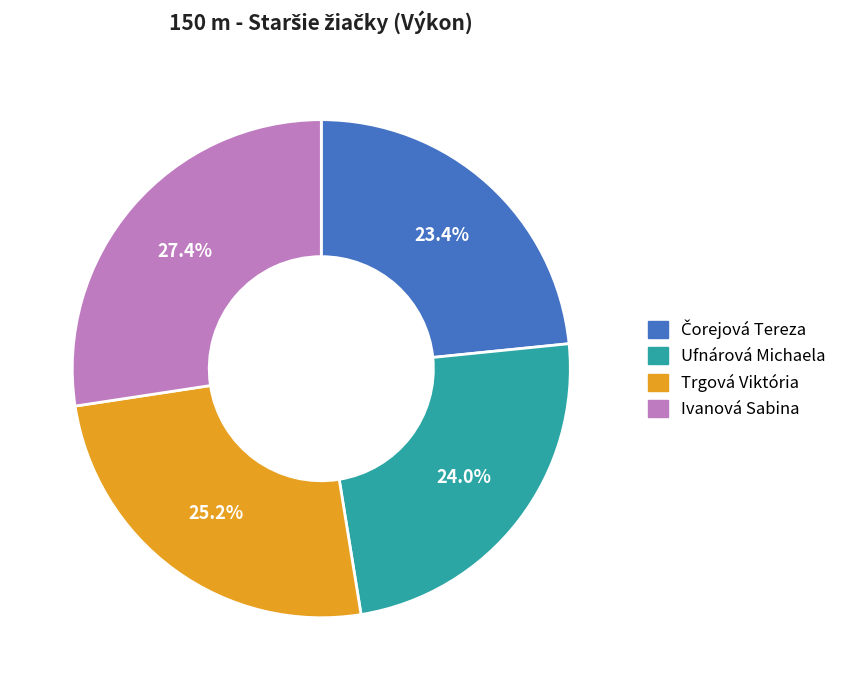

Count the number of slices in the pie.

4